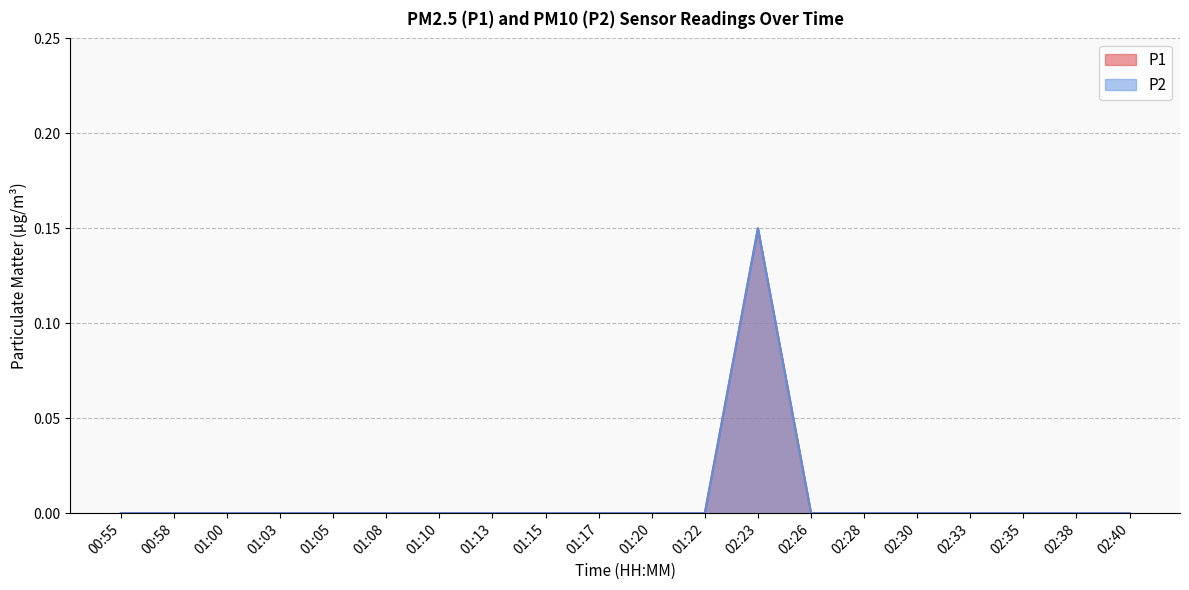

Which series has the largest total across all categories?

P1